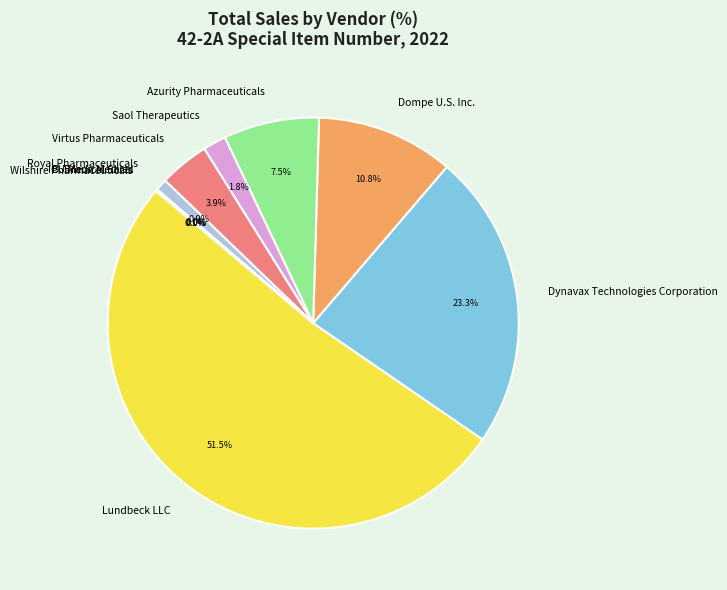

Does Azurity Pharmaceuticals account for over 50% of the chart?

No